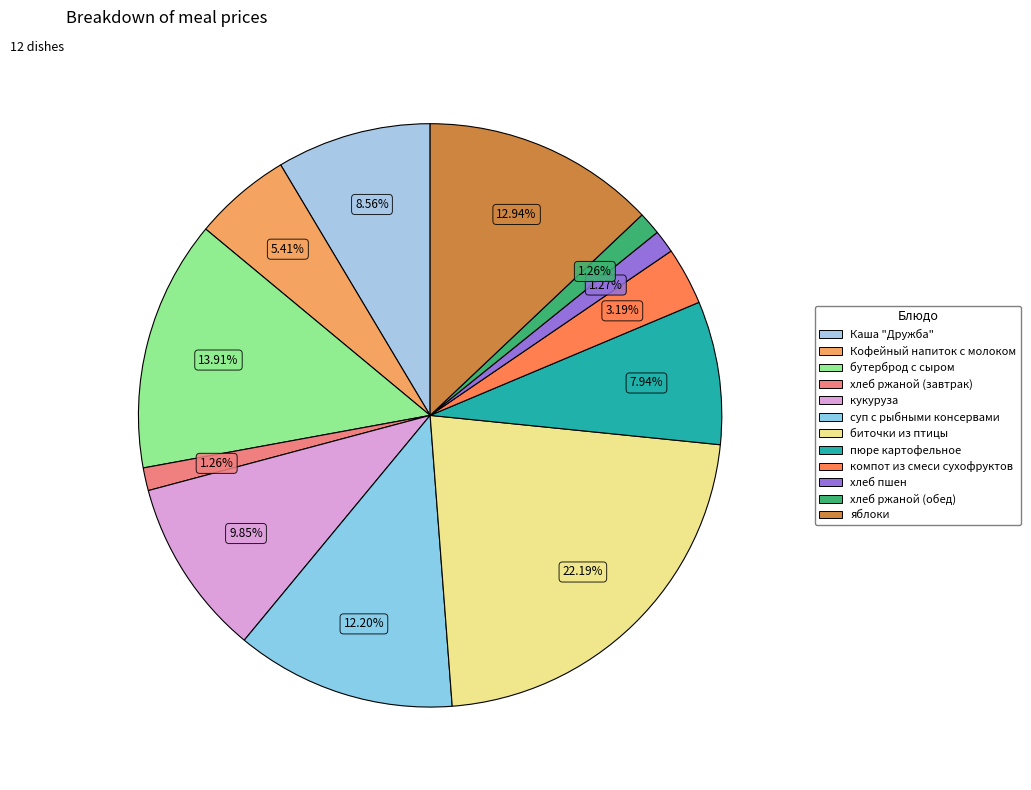

Is the sum of пюре картофельное and яблоки greater than half?

No